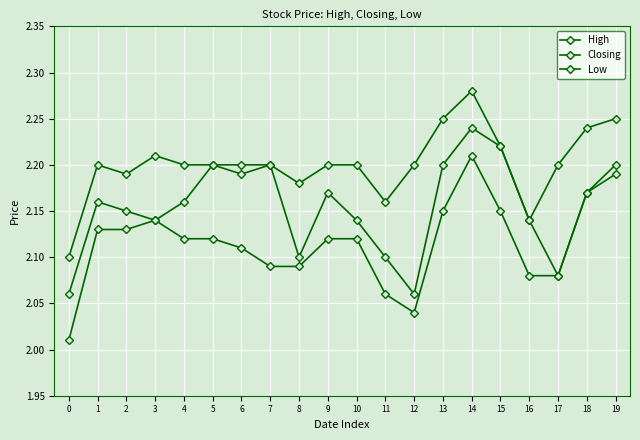

Is the value of Closing at 16 greater than the value of High at 6?

No